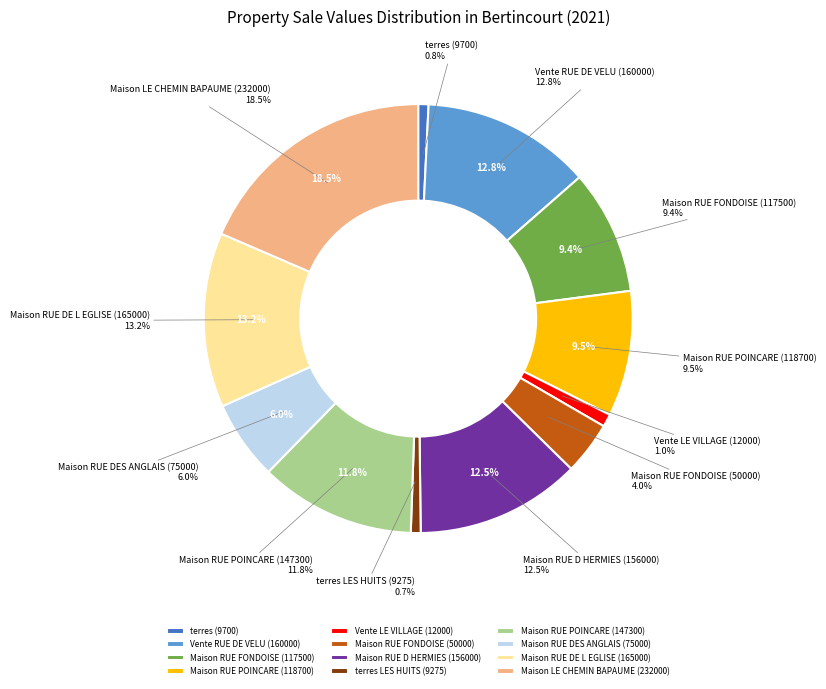

To the nearest percent, what is the average slice percentage?

8%